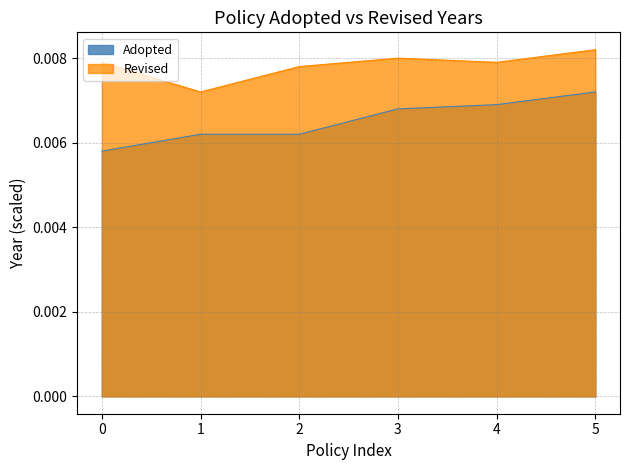

True or false: Revised and Adopted intersect in this chart.

False